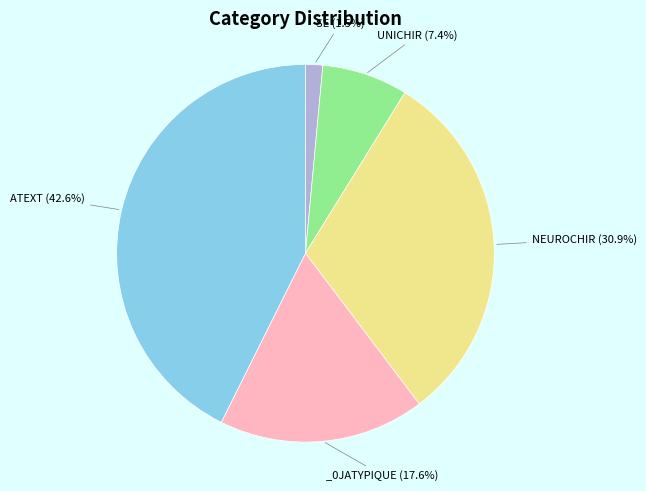

Is there any slice that represents more than half of the pie?

No